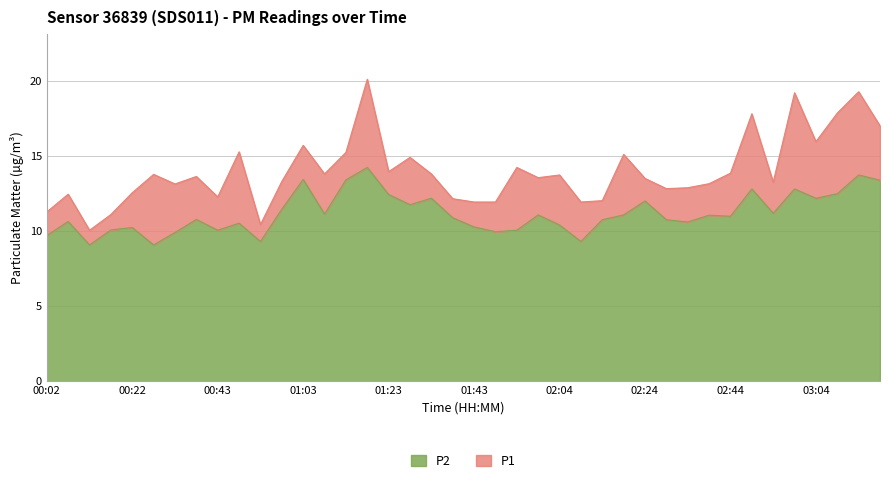

Reading left to right, list all the values displayed in this chart.

P1: 00:02=11.3	00:07=12.4	00:12=10.1	00:17=11.1	00:22=12.6	00:27=13.8	00:32=13.1	00:38=13.6	00:43=12.3	00:48=15.3	00:53=10.4	00:58=13.3	01:03=15.7	01:08=13.8	01:13=15.2	01:18=20.1	01:23=13.9	01:28=14.9	01:33=13.8	01:38=12.2	01:43=11.9	01:48=11.9	01:54=14.2	01:59=13.6	02:04=13.7	02:09=11.9	02:14=12.0	02:19=15.1	02:24=13.5	02:29=12.8	02:34=12.9	02:39=13.2	02:44=13.8	02:49=17.8	02:54=13.2	02:59=19.2	03:04=15.9	03:09=17.9	03:14=19.3	03:19=17.0
P2: 00:02=9.7	00:07=10.6	00:12=9.1	00:17=10.1	00:22=10.2	00:27=9.1	00:32=9.9	00:38=10.8	00:43=10.1	00:48=10.5	00:53=9.3	00:58=11.4	01:03=13.4	01:08=11.1	01:13=13.4	01:18=14.2	01:23=12.4	01:28=11.8	01:33=12.2	01:38=10.9	01:43=10.3	01:48=9.9	01:54=10.1	01:59=11.1	02:04=10.4	02:09=9.3	02:14=10.8	02:19=11.1	02:24=12.0	02:29=10.8	02:34=10.6	02:39=11.1	02:44=11.0	02:49=12.8	02:54=11.2	02:59=12.8	03:04=12.2	03:09=12.5	03:14=13.7	03:19=13.4